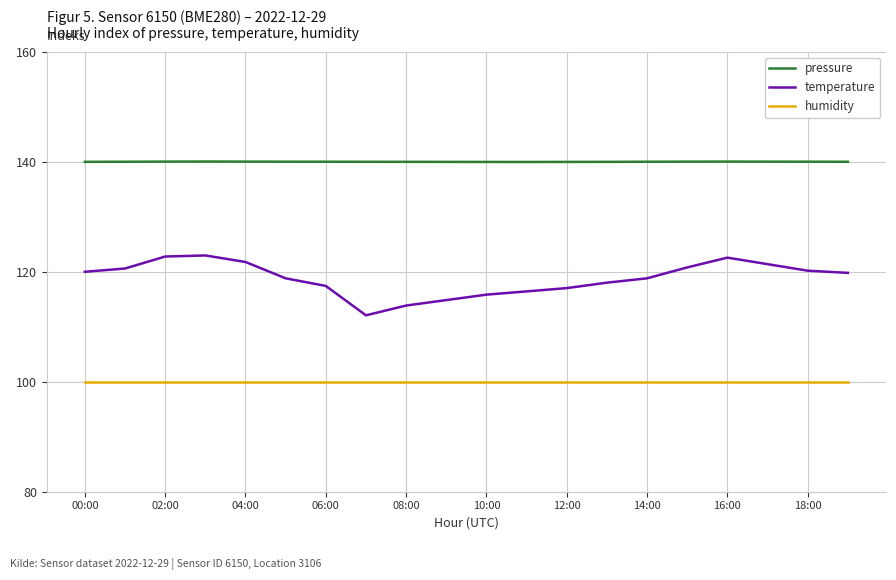

True or false: temperature and pressure intersect in this chart.

False